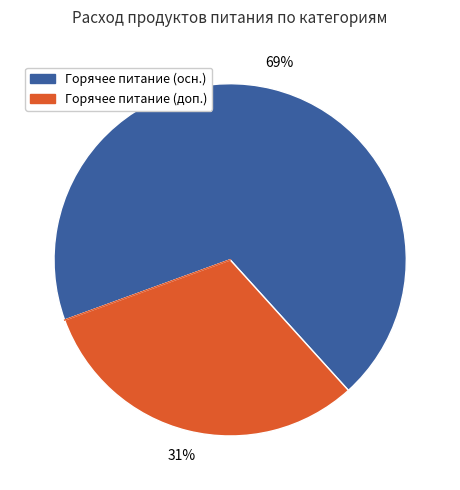

Is there a majority slice in this chart?

Yes